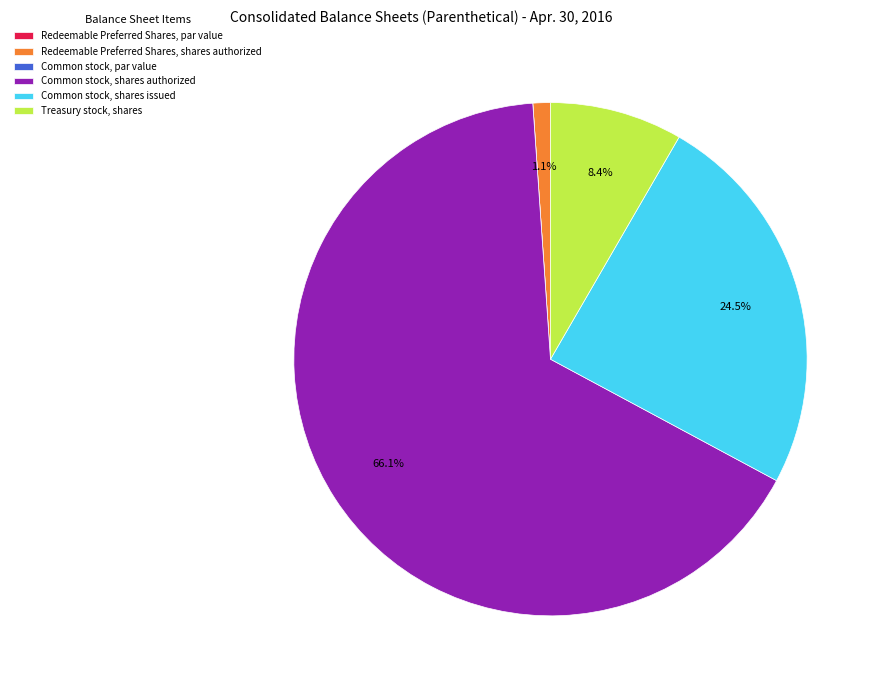

Which category accounts for the majority?

Common stock, shares authorized